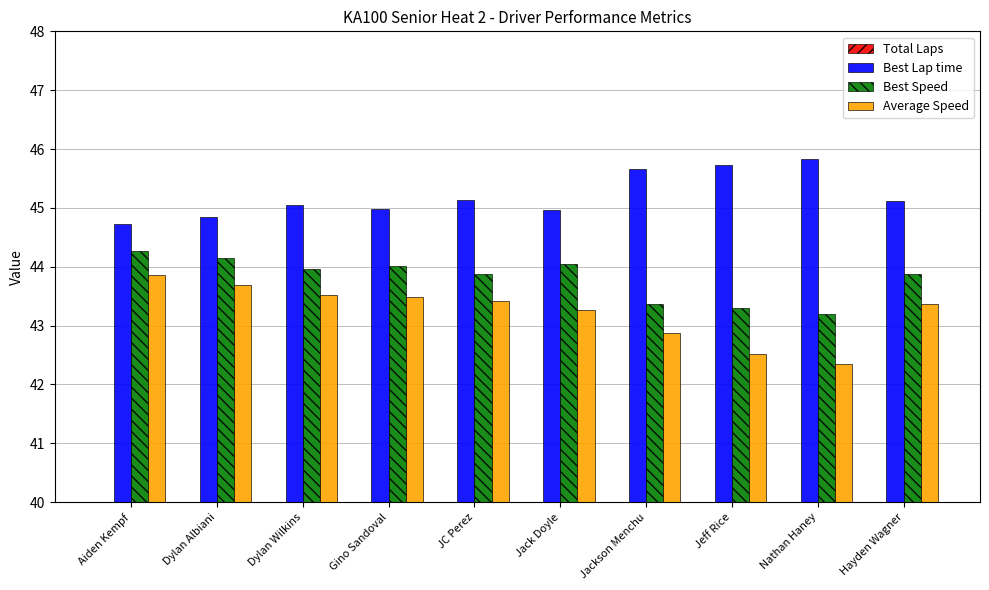

Which series has the widest spread of values?

Average Speed